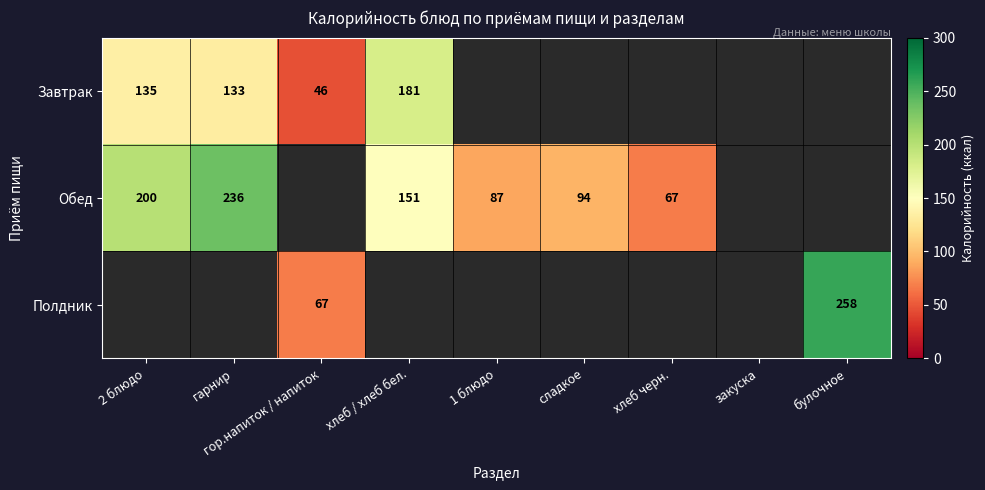

At how many categories does at least one series exceed 92?

5